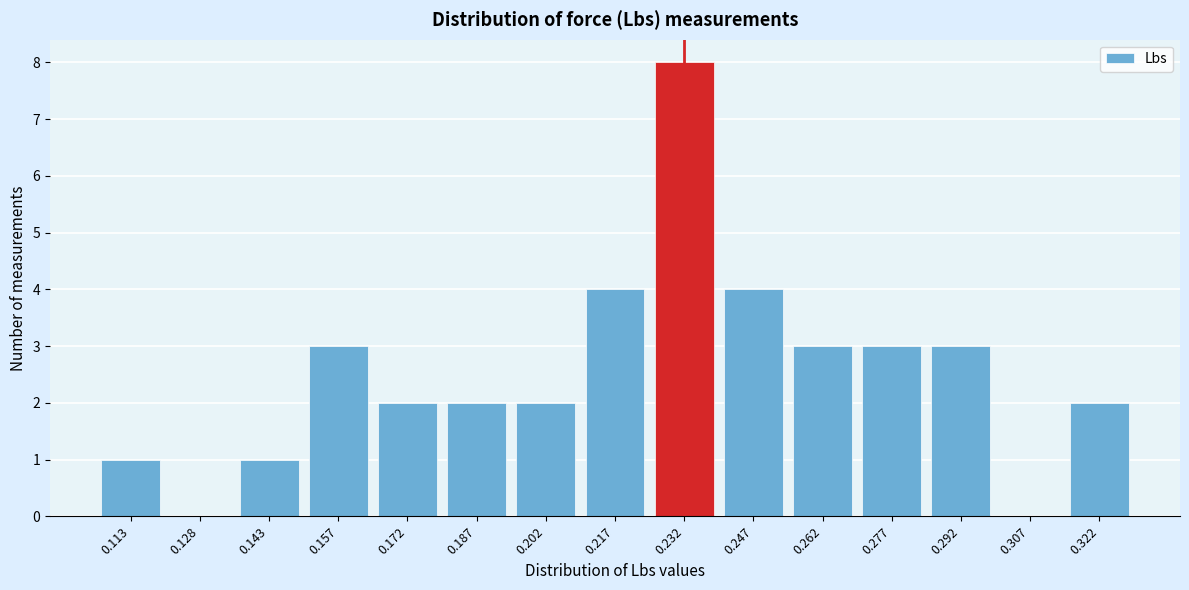

Reading left to right, what are all the values shown in this chart?

0.113=1	0.128=0	0.143=1	0.157=3	0.172=2	0.187=2	0.202=2	0.217=4	0.232=8	0.247=4	0.262=3	0.277=3	0.292=3	0.307=0	0.322=2